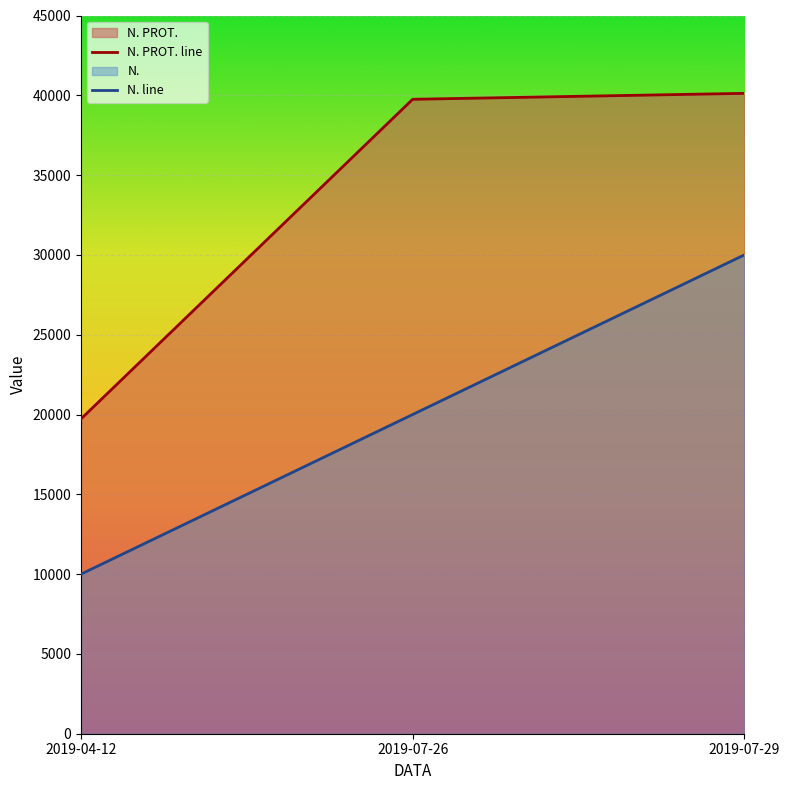

List the series in order of their overall mean, lowest first.

N. line, N. PROT. line